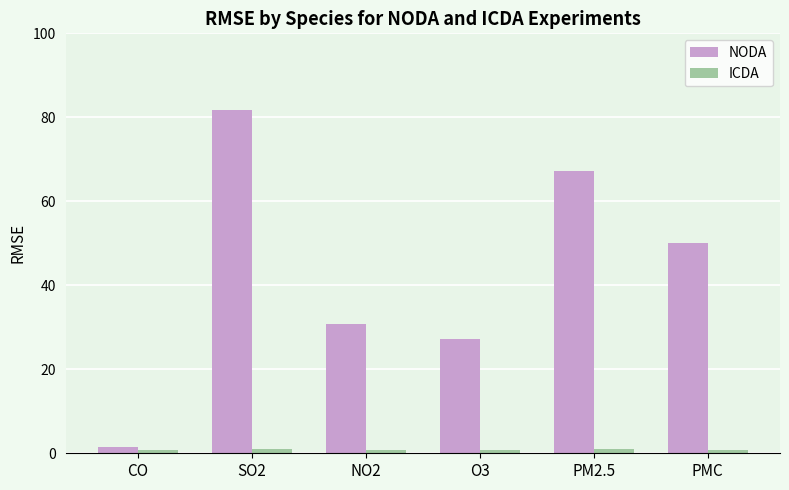

At which label is NODA closest to 41?

PMC